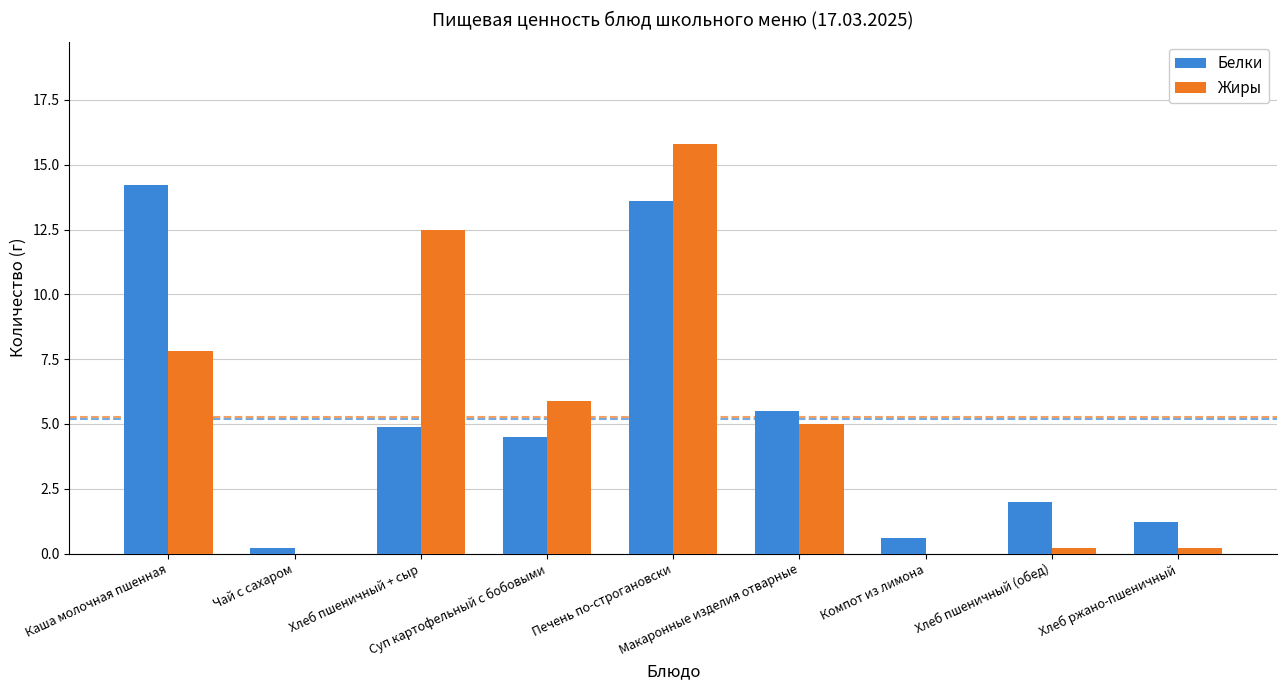

What is the highest value of the Жиры series?

15.8